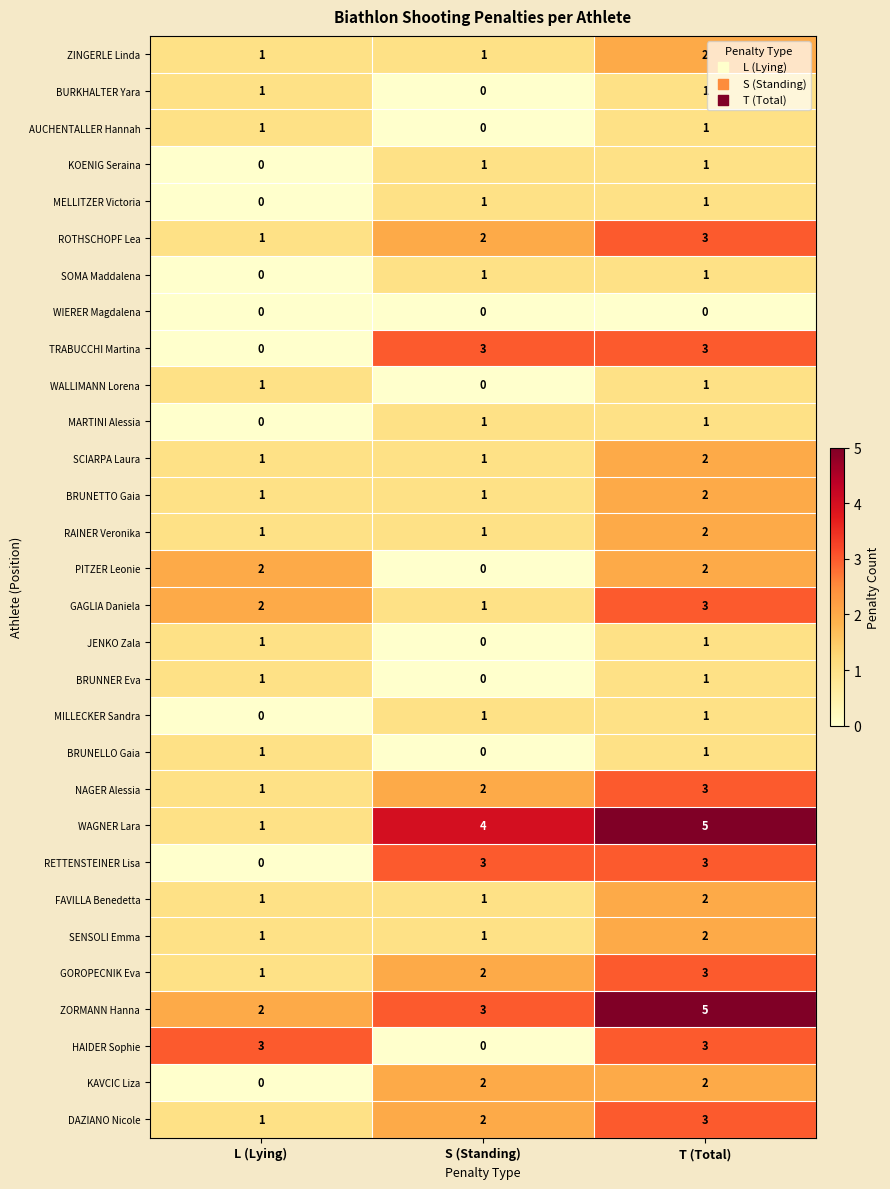

Count the KOENIG Seraina values in the range 0 to 1.

3